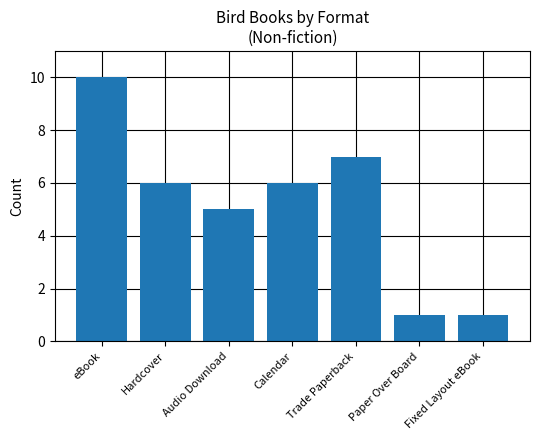

Approximately how many times larger is the value at Calendar compared to Paper Over Board?

6.0